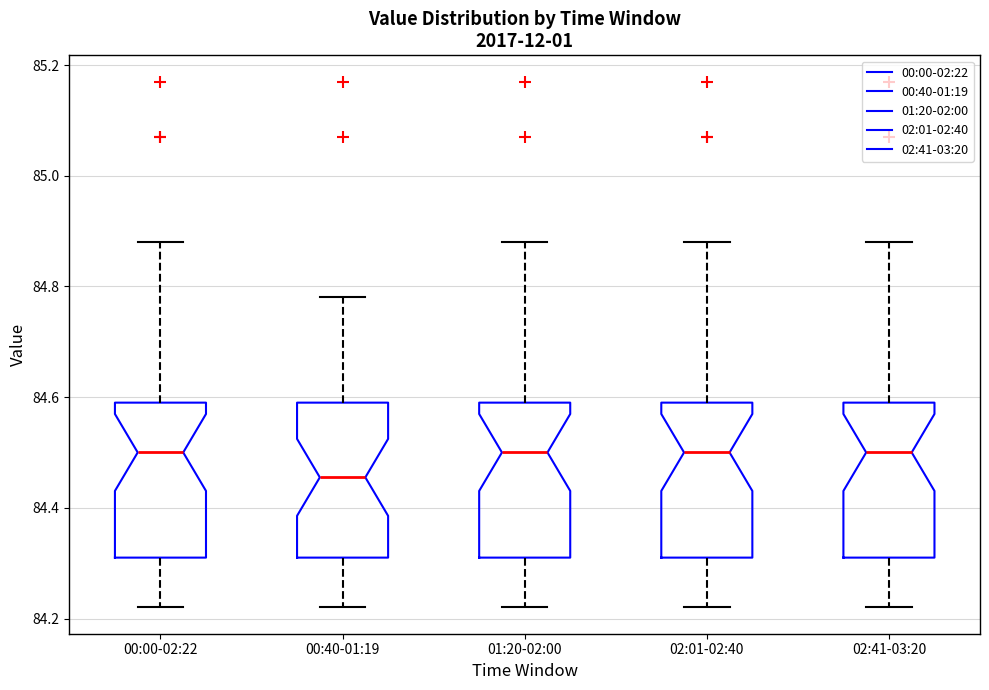

Reading left to right, transcribe this box plot: for each box, give where its median line is, the range the box spans, and where its two whiskers end, as read against the y-axis. The values are not printed on the chart, so give them approximately, as read against the axis.

00:00-02:22: median 84.50, box 84.32 to 84.60, whiskers 84.22 to 84.88
00:40-01:19: median 84.46, box 84.32 to 84.60, whiskers 84.22 to 84.78
01:20-02:00: median 84.50, box 84.32 to 84.60, whiskers 84.22 to 84.88
02:01-02:40: median 84.50, box 84.32 to 84.60, whiskers 84.22 to 84.88
02:41-03:20: median 84.50, box 84.32 to 84.60, whiskers 84.22 to 84.88